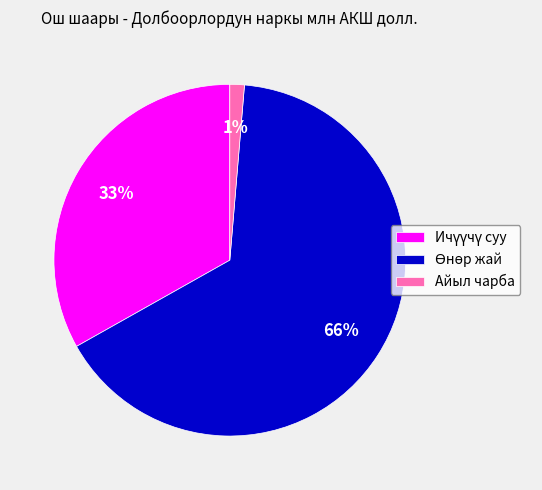

To the nearest percent, what is the average slice percentage?

33%